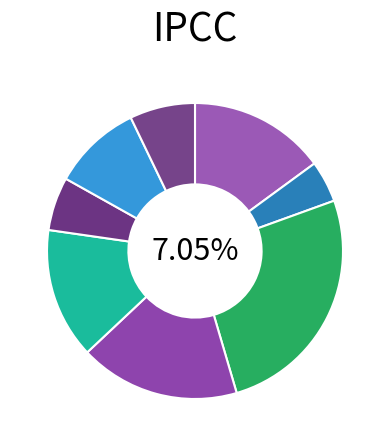

Is there any slice that represents more than half of the pie?

No